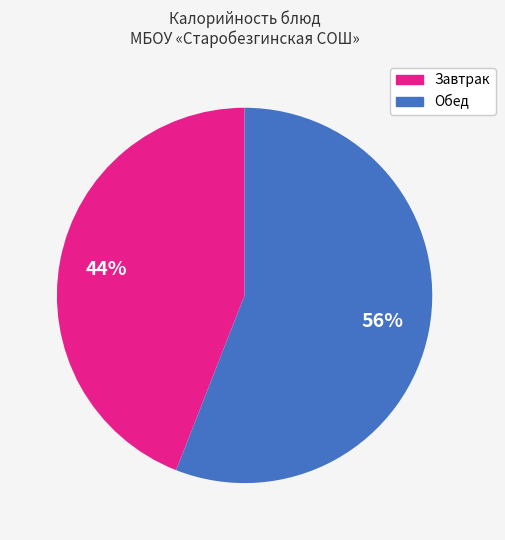

Is there any slice that represents more than half of the pie?

Yes